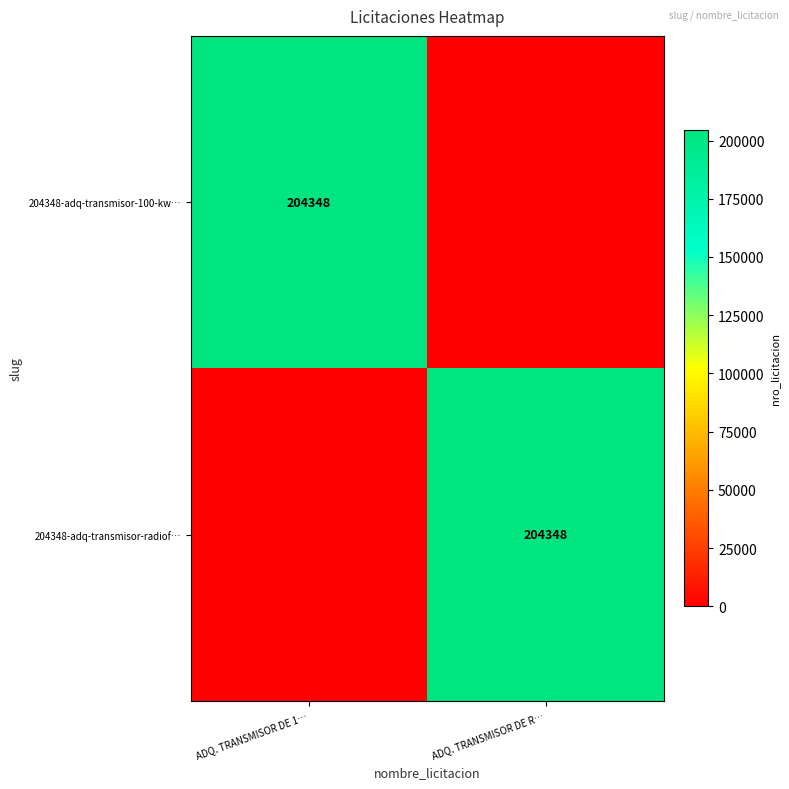

Is it true that 204348-adq-transmisor-radiof… equals 365972 at ADQ. TRANSMISOR DE R…?

False